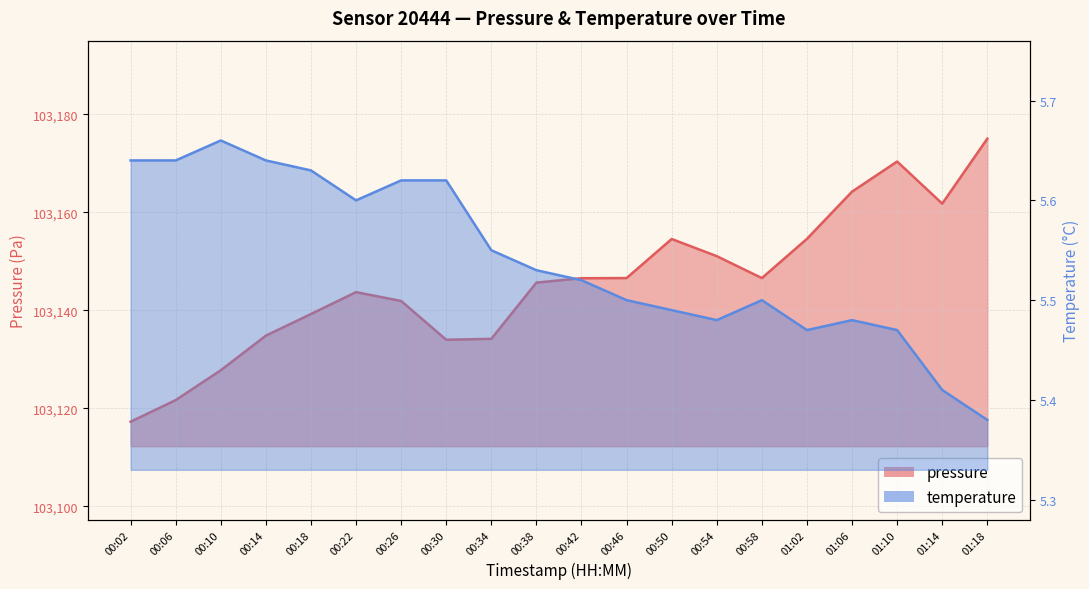

What is the minimum value for temperature?

5.4